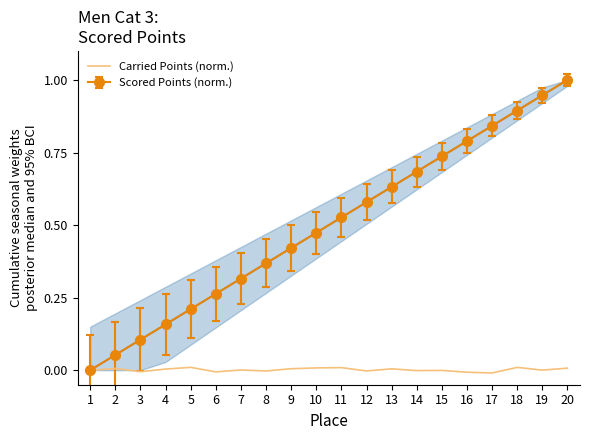

Count the number of values greater than 0.

11